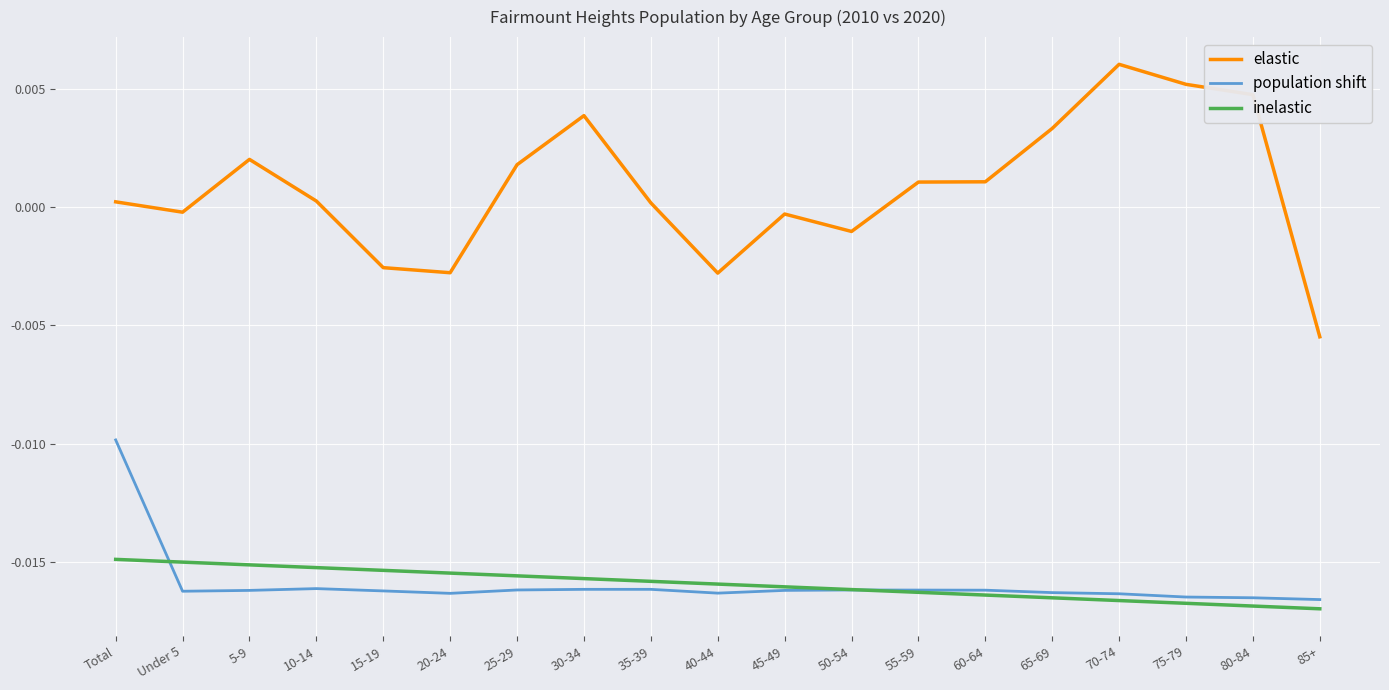

The value of inelastic at 15-19 is -0.0. True or false?

True